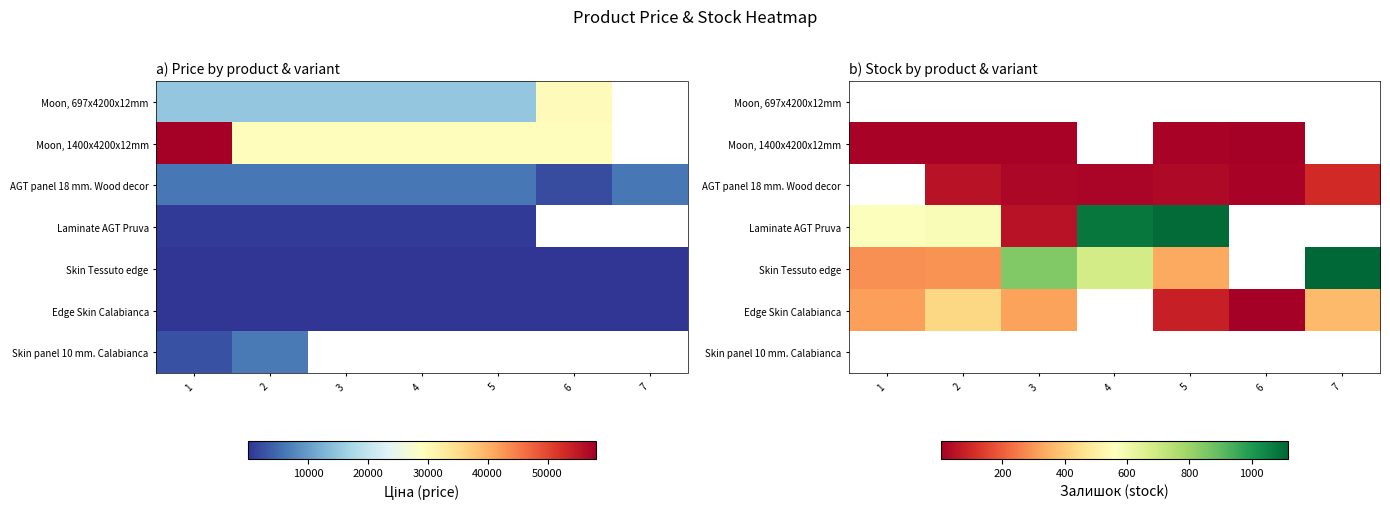

Where does the Skin Tessuto edge series first go above 683?

3